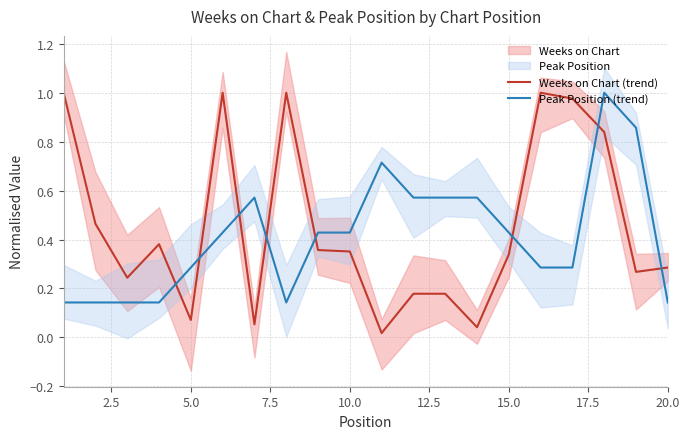

Which series has the largest total across all categories?

Weeks on Chart (trend)